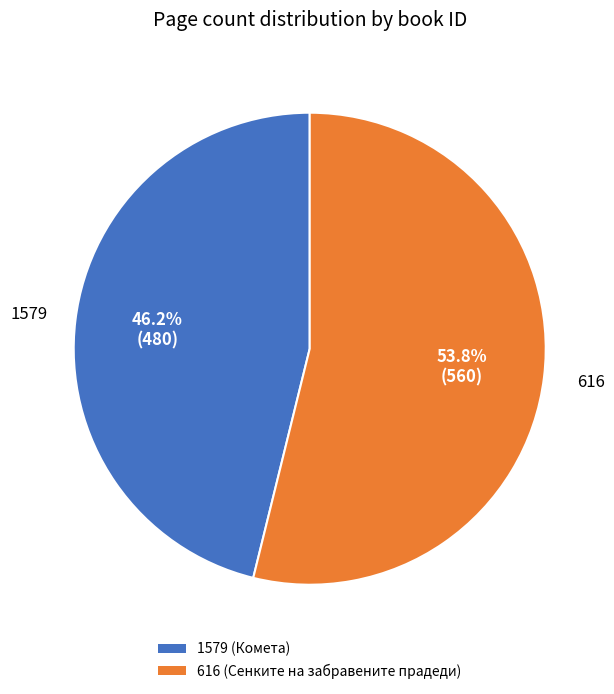

True or false: 1579 accounts for 46% of the total.

True